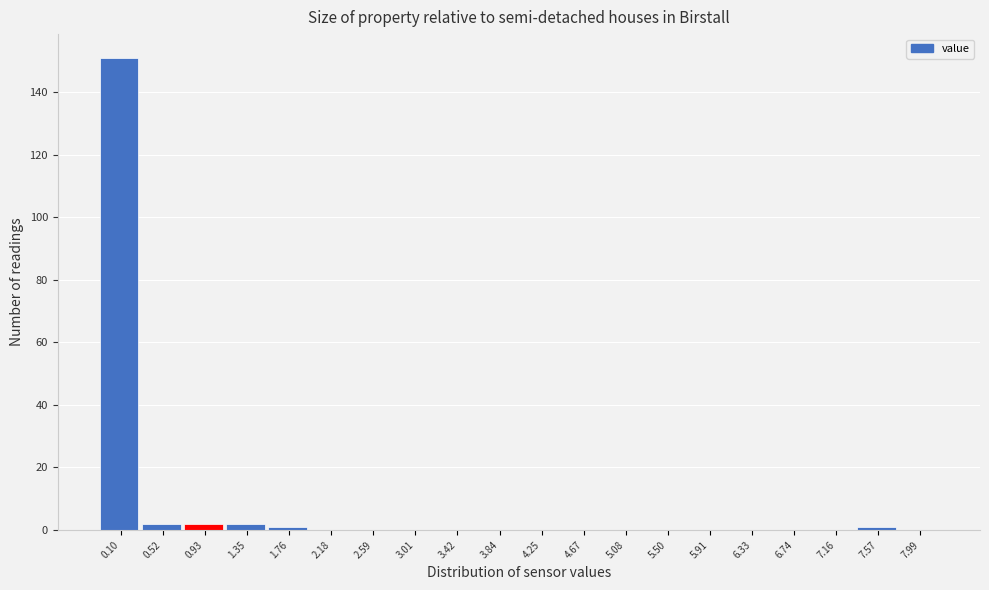

Reading left to right, list all the values displayed in this chart.

0.10=151	0.52=2	0.93=2	1.35=2	1.76=1	2.18=0	2.59=0	3.01=0	3.42=0	3.84=0	4.25=0	4.67=0	5.08=0	5.50=0	5.91=0	6.33=0	6.74=0	7.16=0	7.57=1	7.99=0